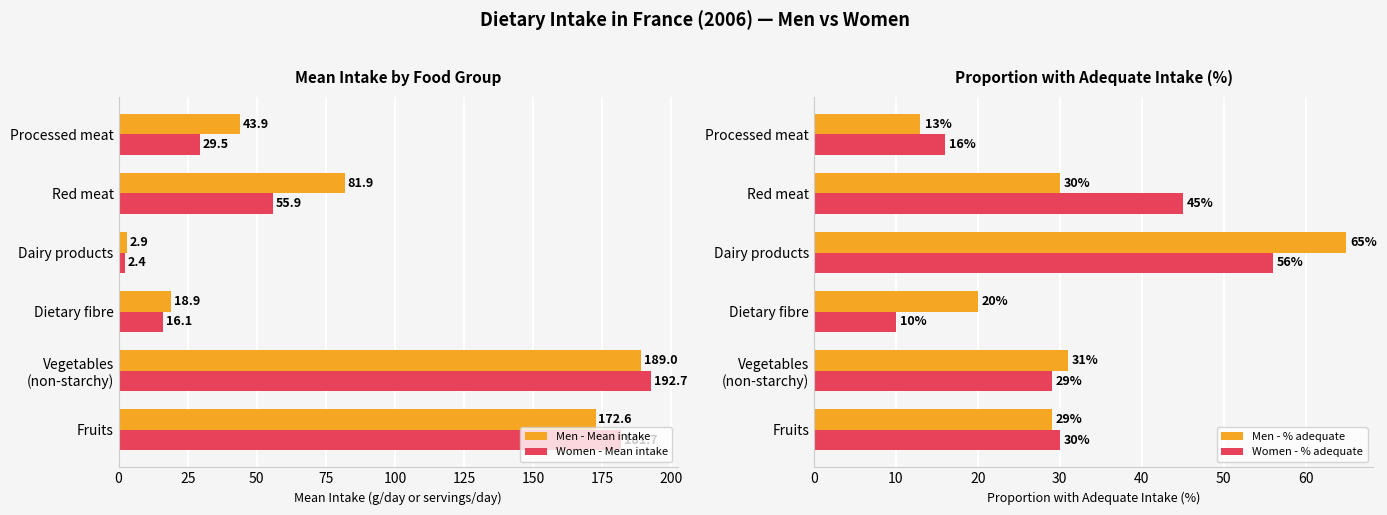

What is the sum of the Men - Mean intake values at Dietary fibre and Dairy products?

21.8